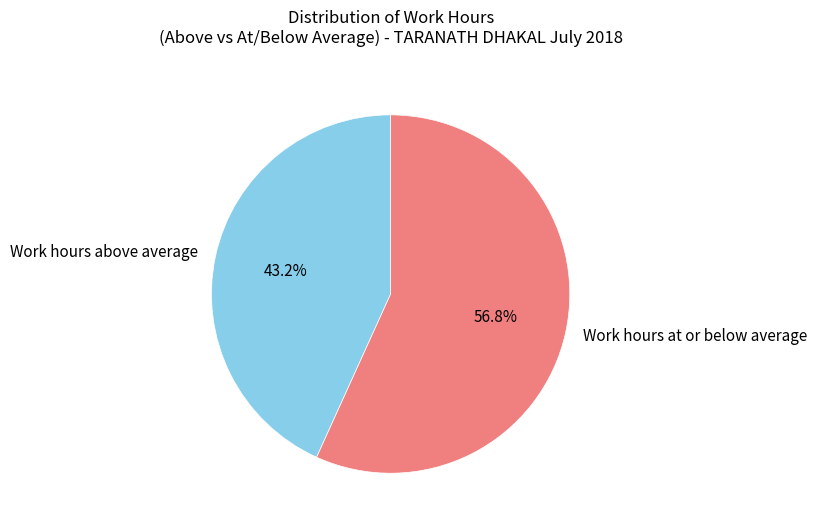

What is the ratio of the value at Work hours at or below average to the value at Work hours above average?

1.3